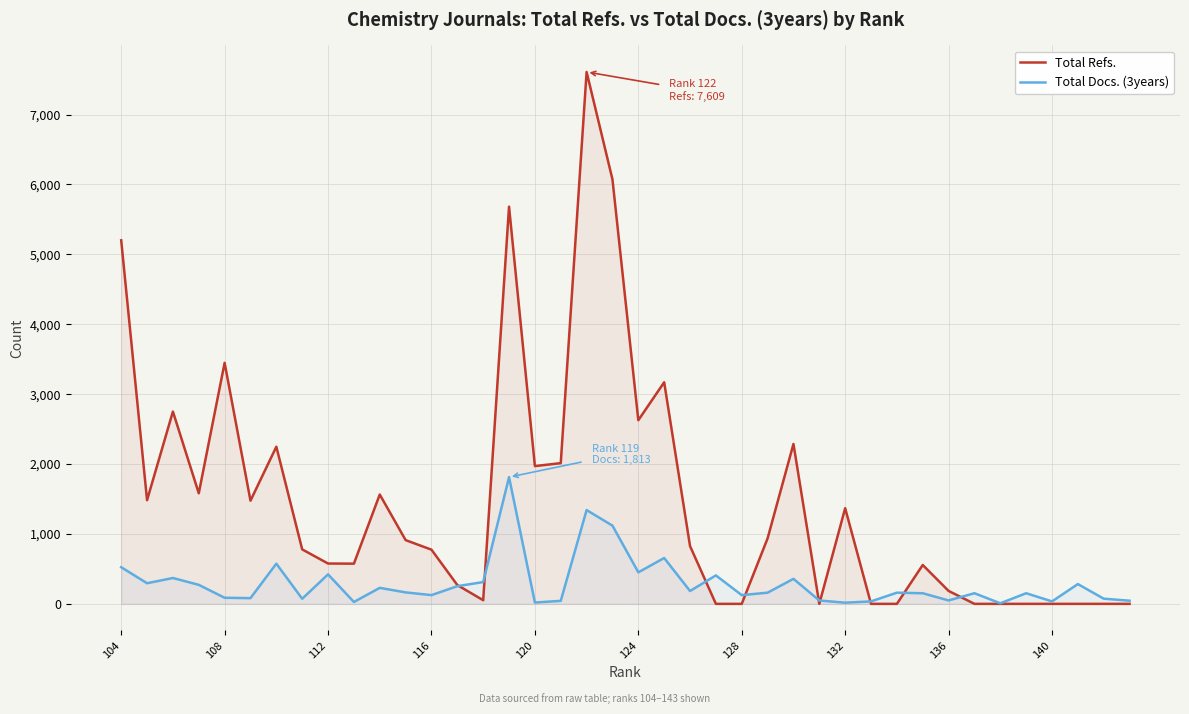

How many lines are shown in the chart?

2